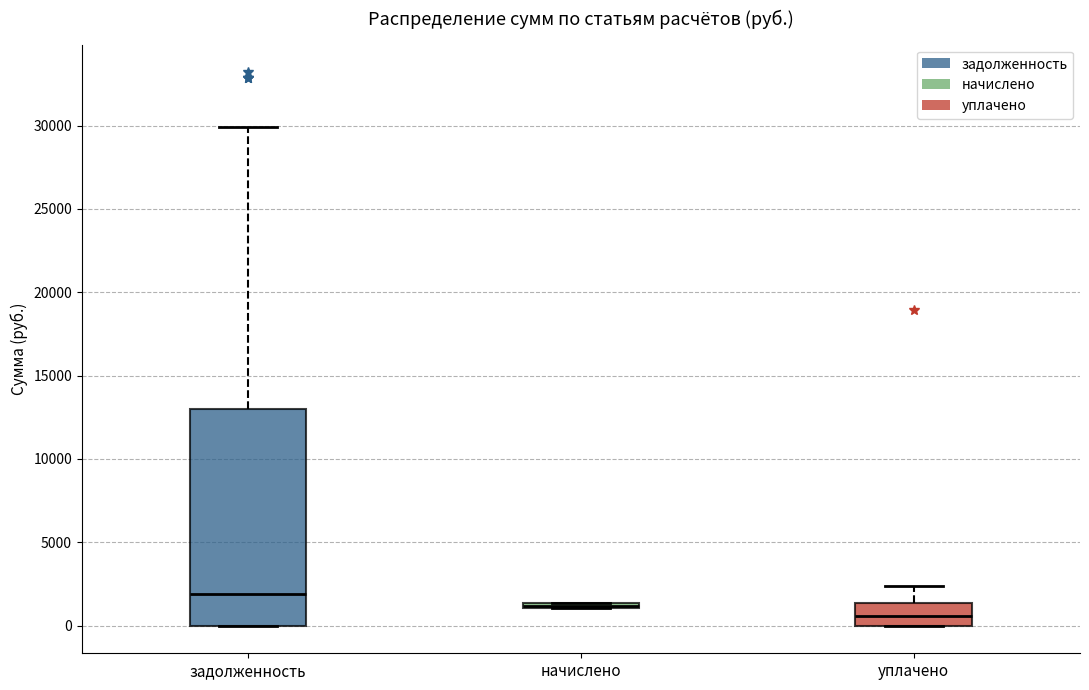

Which box's median line is the highest?

задолженность